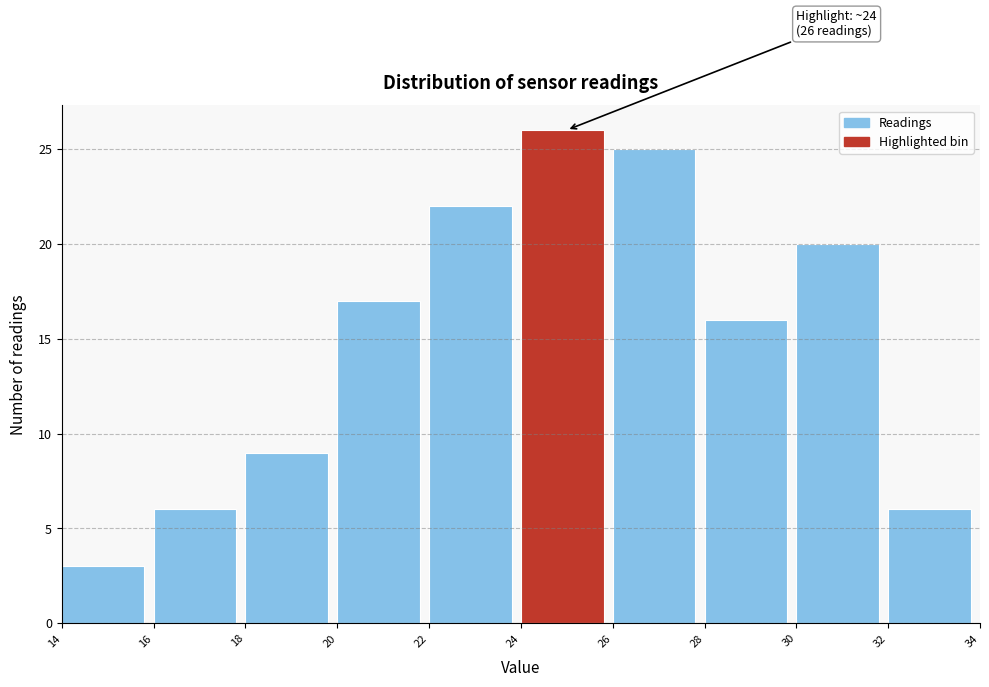

Over which range of the x-axis is the bar tallest?

24 to 26